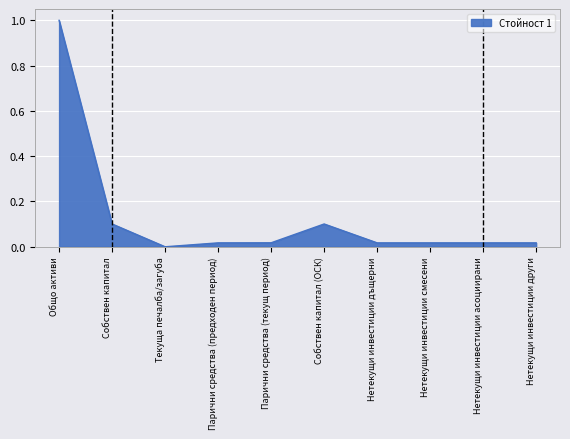

Where is the first local minimum?

Текуща печалба/загуба